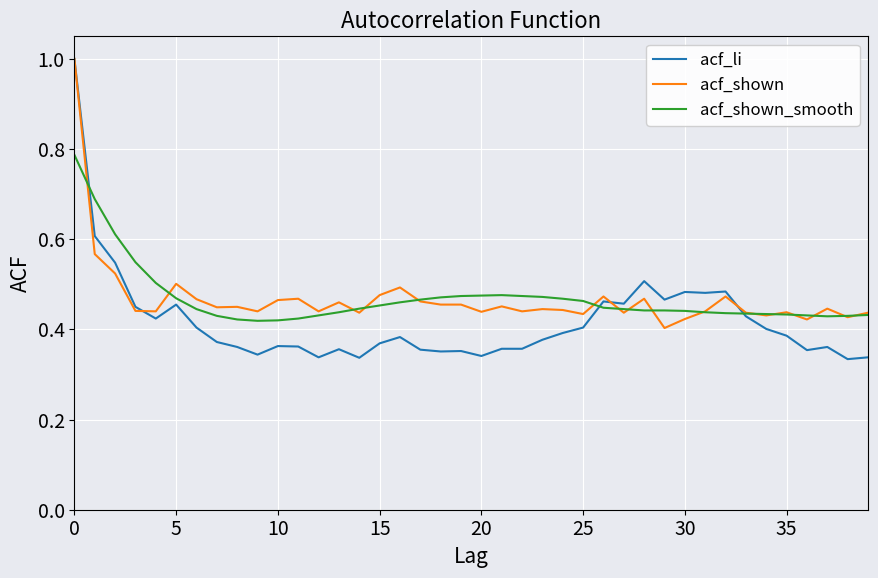

Does the chart have visible grid lines?

Yes